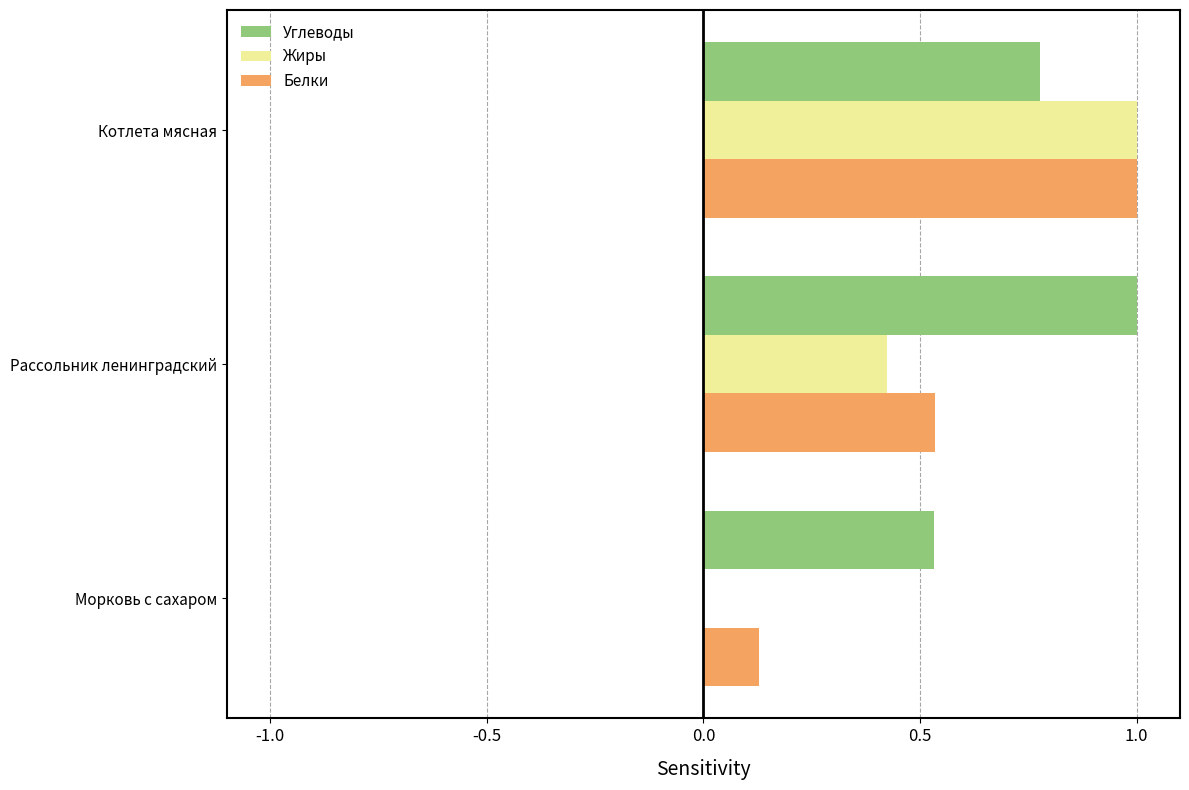

Between Морковь с сахаром and Рассольник ленинградский, which series saw the biggest shift?

Углеводы